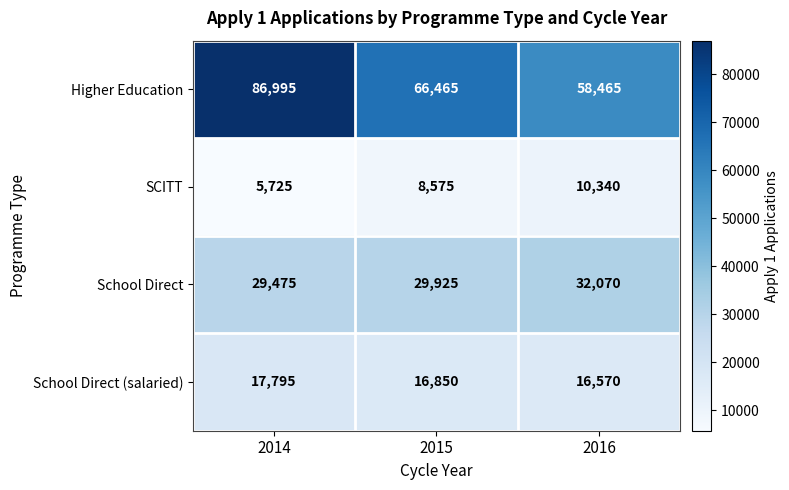

Which series has the largest total across all categories?

Higher Education